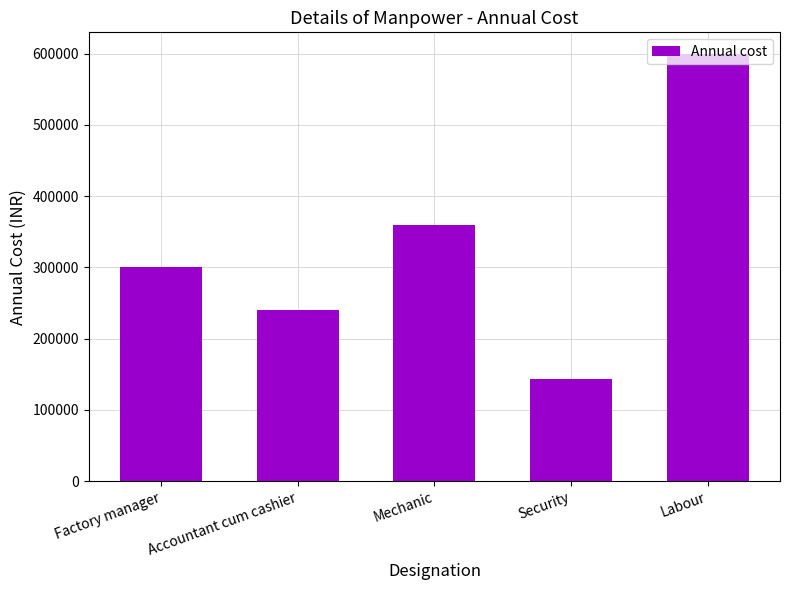

What is the ratio of the value at Mechanic to the value at Accountant cum cashier?

1.5